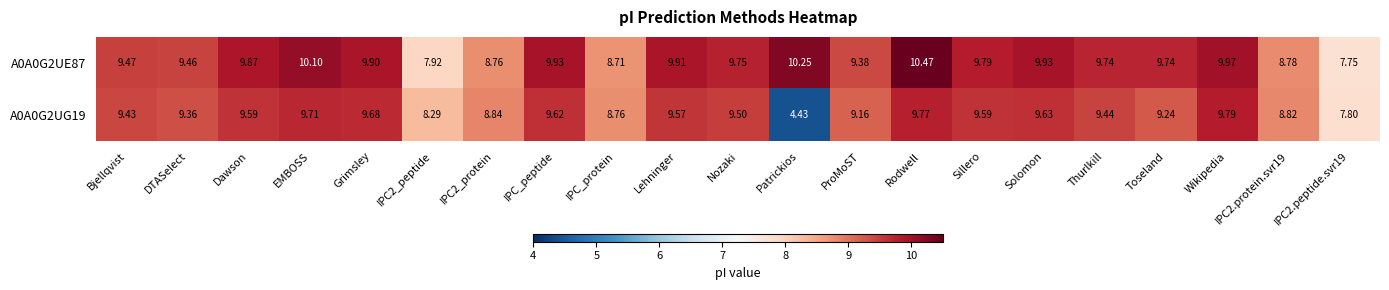

Is the value of A0A0G2UG19 at IPC2.peptide.svr19 greater than the value of A0A0G2UE87 at IPC2.peptide.svr19?

Yes